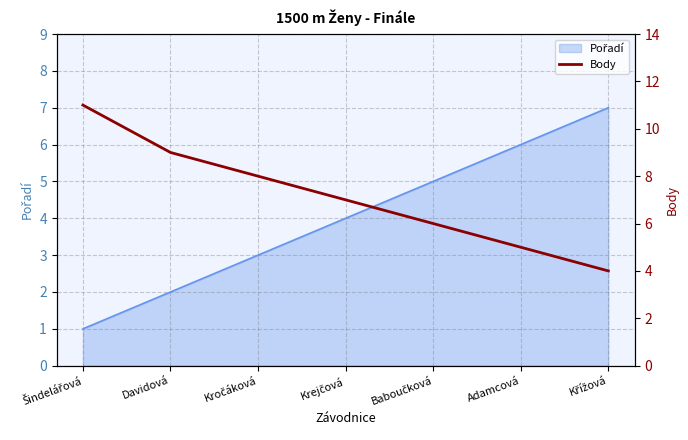

The chart shows a value of 2 at Davidová. True or false?

False